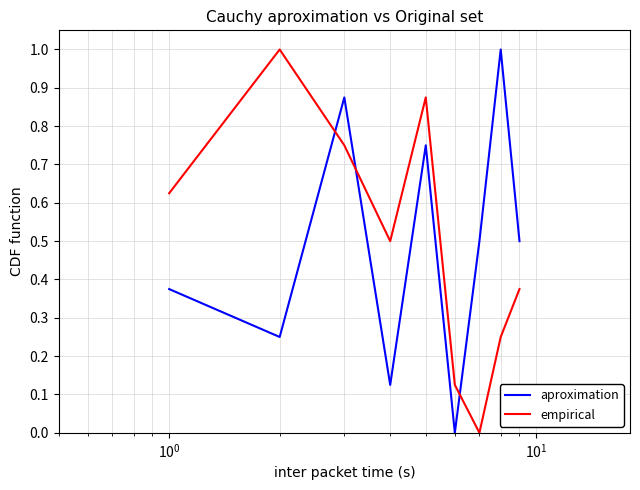

In empirical, how many points are higher than both neighbors (excluding endpoints)?

2